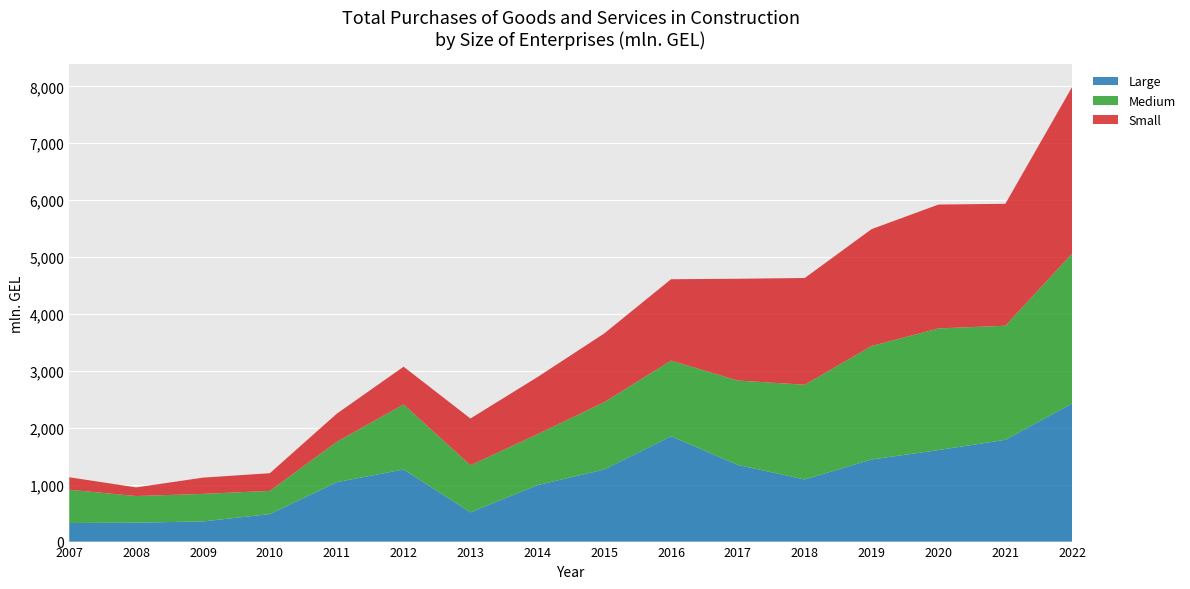

Reading left to right, what are all the values shown in this chart?

Large: 326.7	332.4	354.5	483.2	1043.7	1267.3	514.1	990.9	1266.6	1851.1	1346.0	1091.1	1442.6	1608.3	1788.2	2426.7
Medium: 584.7	467.6	484.3	407.8	708.5	1143.1	827.2	895.7	1181.6	1328.9	1483.8	1664.8	1994.9	2137.5	2004.9	2635.4
Small: 218.8	152.1	284.7	310.8	494.5	662.6	821.6	1002.3	1208.2	1430.0	1788.7	1875.8	2053.2	2176.6	2142.1	2929.2